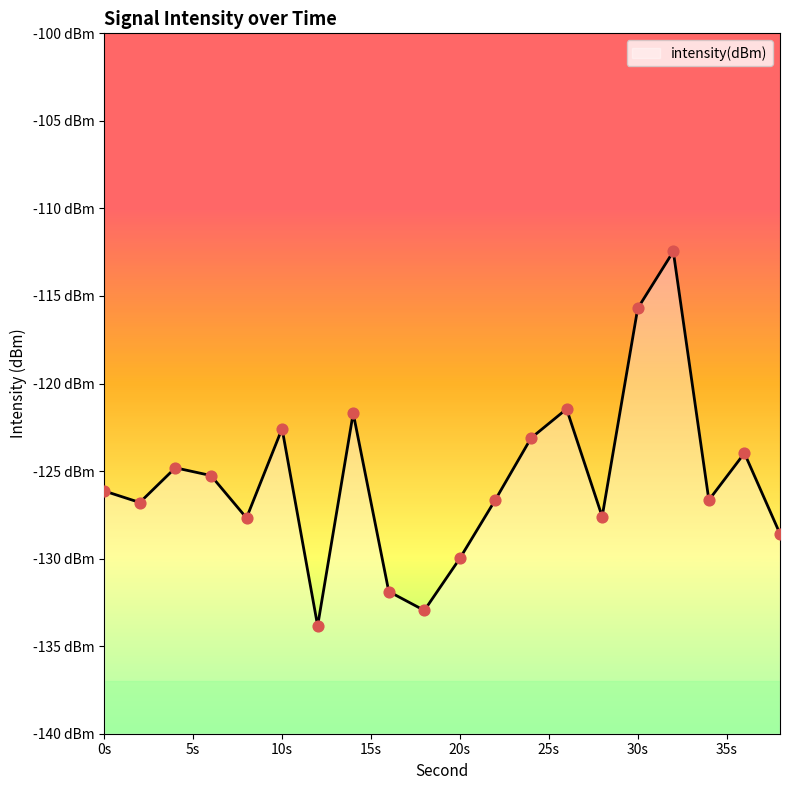

Between 4 and 2, which is larger?

4